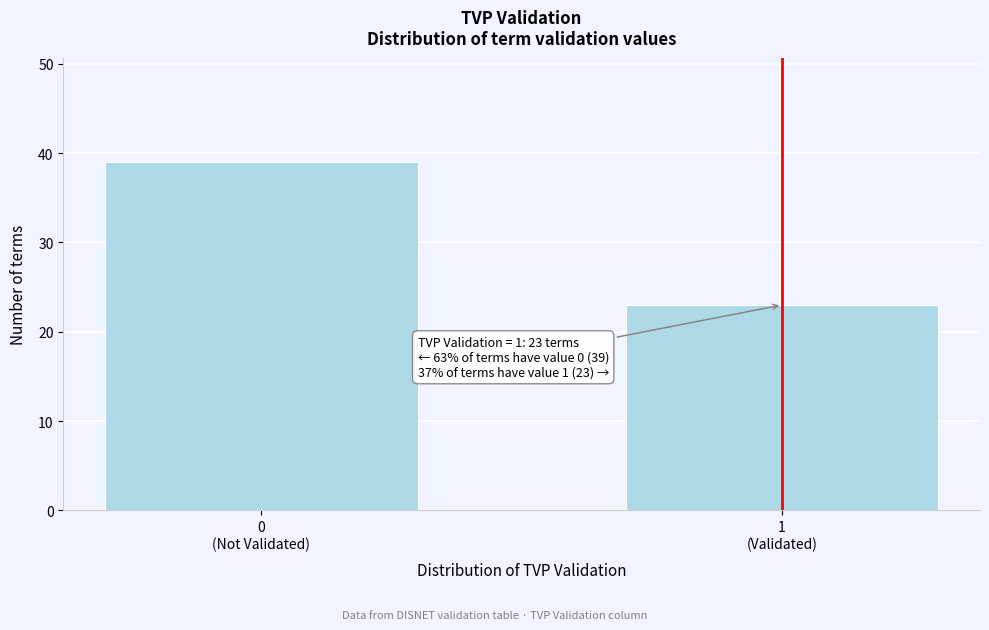

Reading right to left, transcribe all the data shown in this chart.

23	39